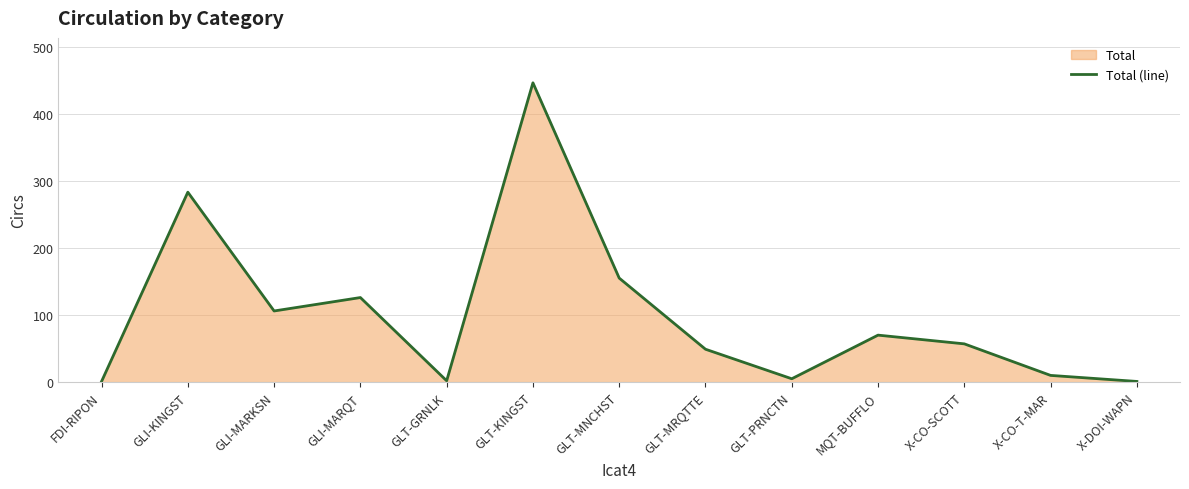

Is it true that the value at GLT-KINGST is 446?

True